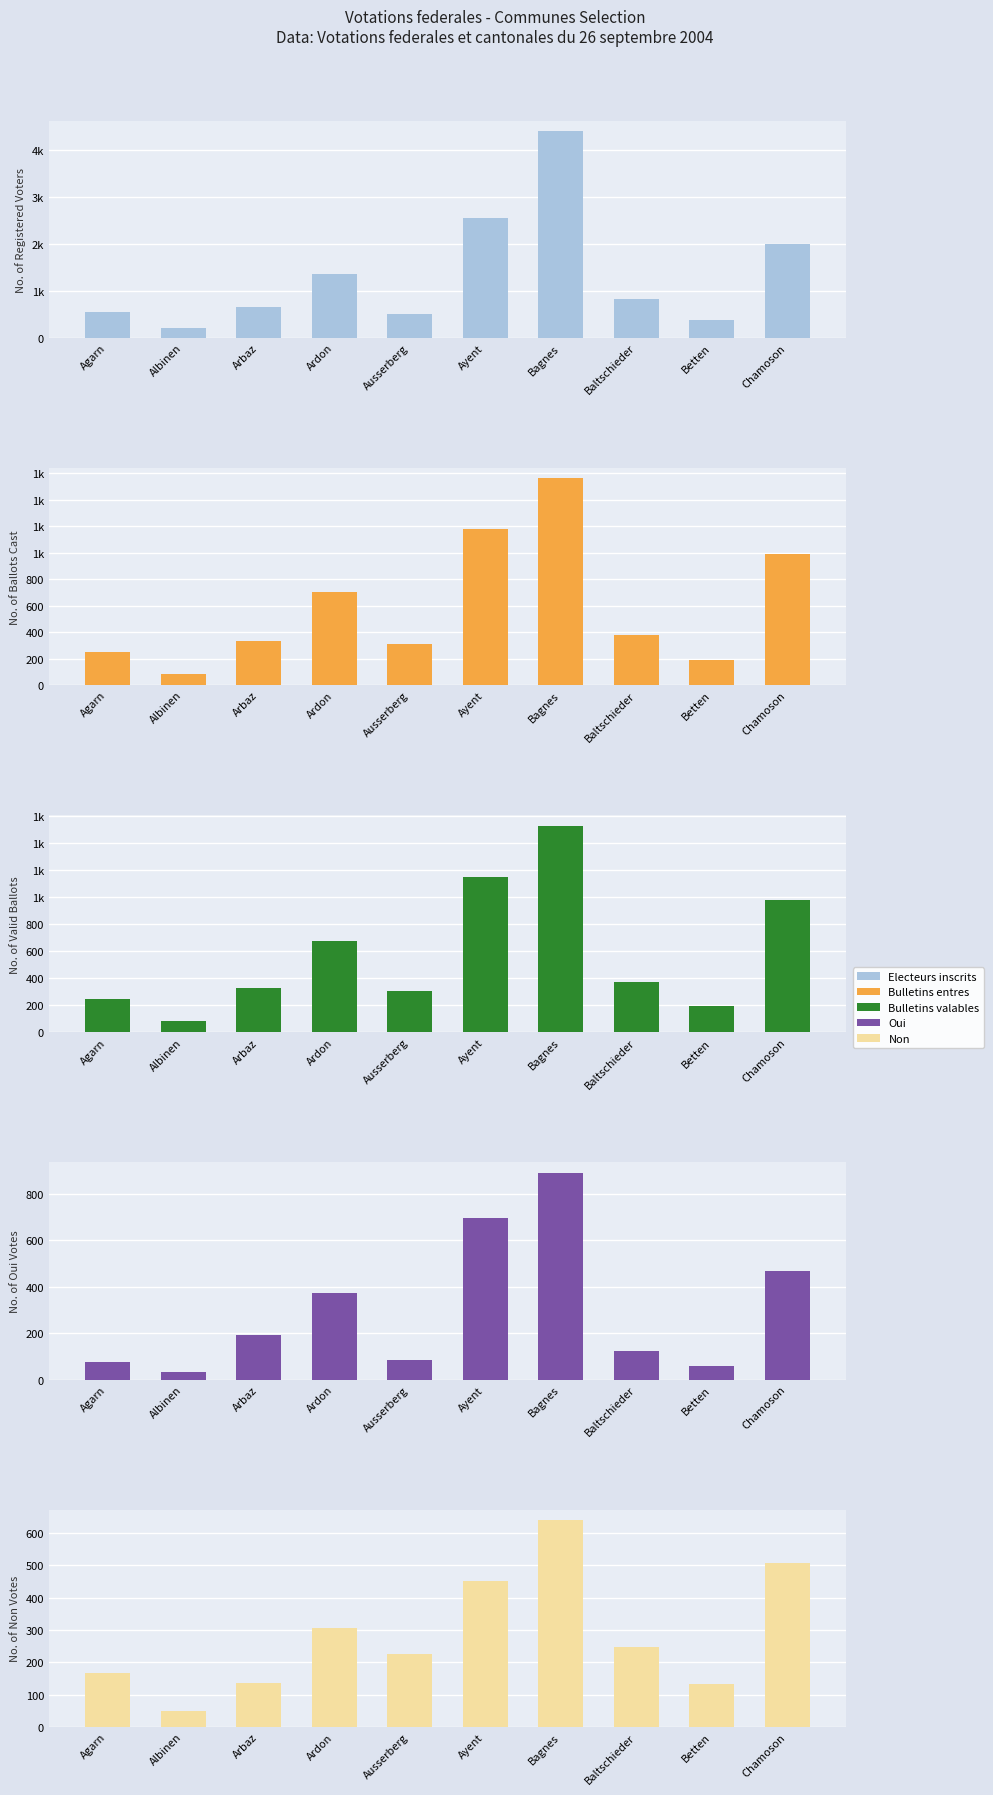

Where is Electeurs inscrits nearest to the value 2303?

Ayent